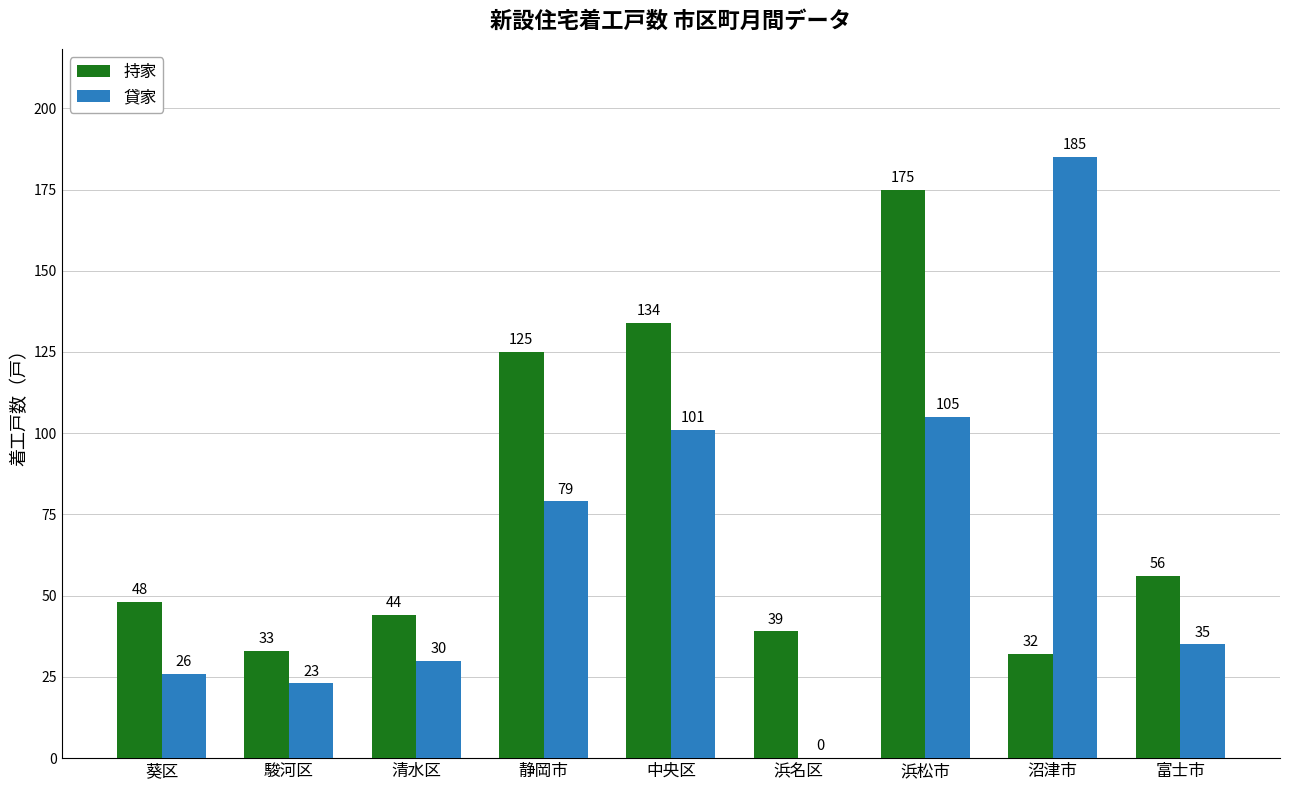

What is the approximate value of 持家 at 中央区?

134